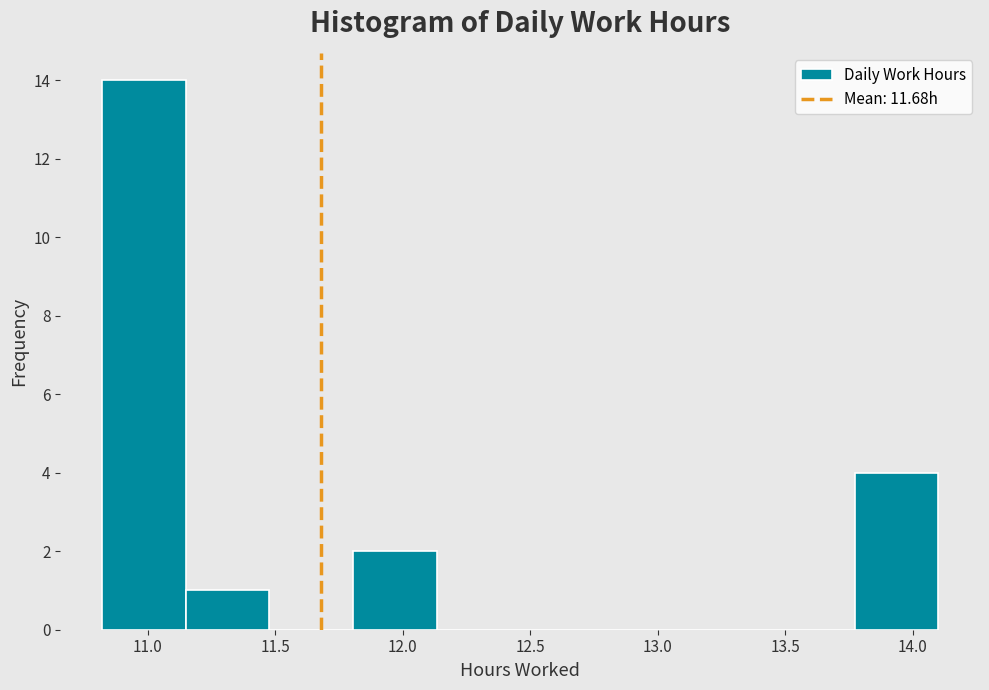

Reading left to right, transcribe this chart: for each bar, give the range it covers on the x-axis and its height. Neither the bar edges nor the heights are printed on the chart, so give them approximately, as read against the axes.

10.80 to 11.15: 14
11.15 to 11.50: 1
11.50 to 11.80: 0
11.80 to 12.15: 2
12.15 to 12.45: 0
12.45 to 12.80: 0
12.80 to 13.10: 0
13.10 to 13.45: 0
13.45 to 13.75: 0
13.75 to 14.10: 4